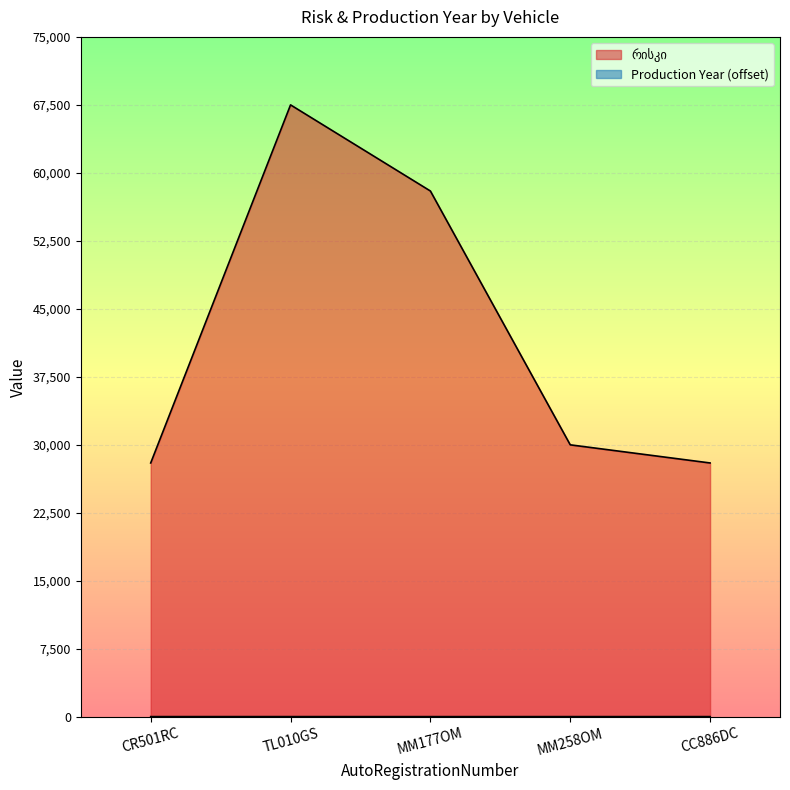

How many interior local valleys does the Production Year series have?

1